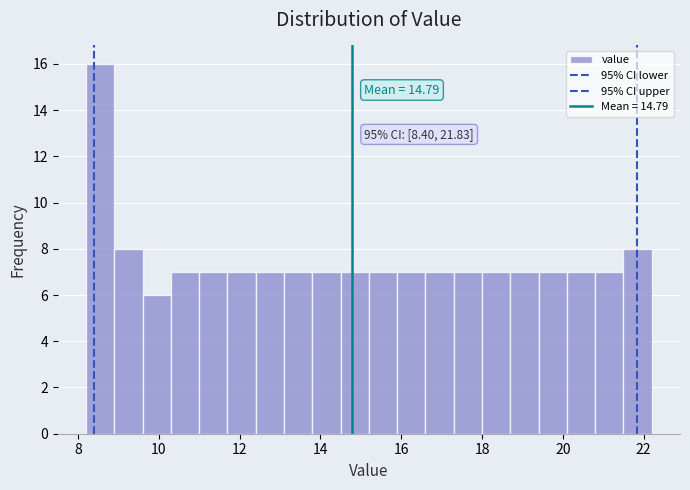

Around what value on the x-axis is the tallest bar? Give the approximate position of its centre, as read against the axis.

8.6